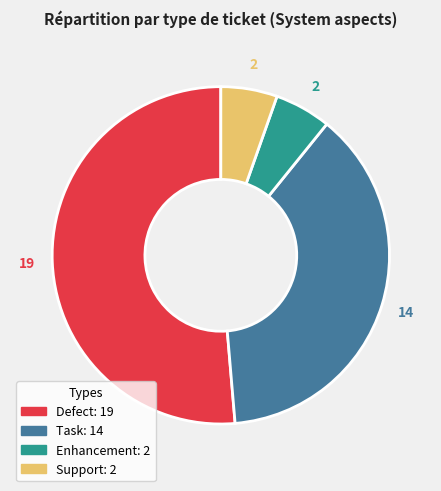

Count the number of slices in the pie.

4